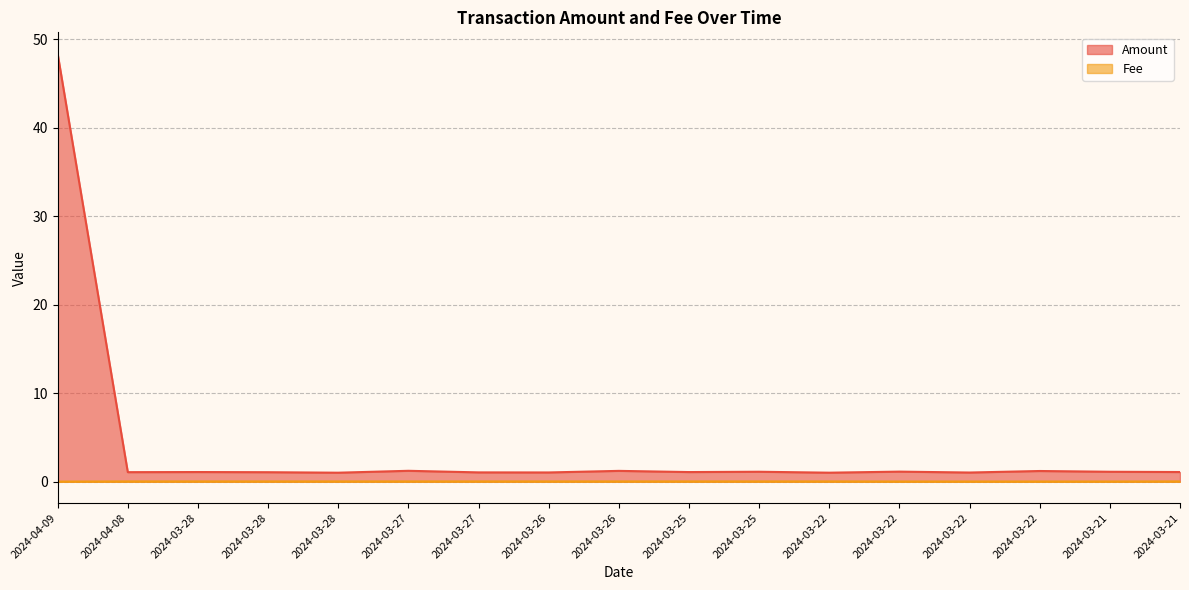

How many lines are shown in the chart?

2